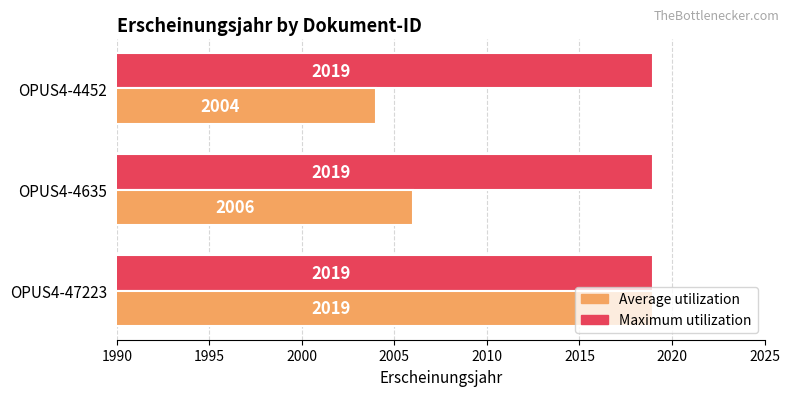

Rank the series by their average value, from highest to lowest.

Maximum utilization, Average utilization